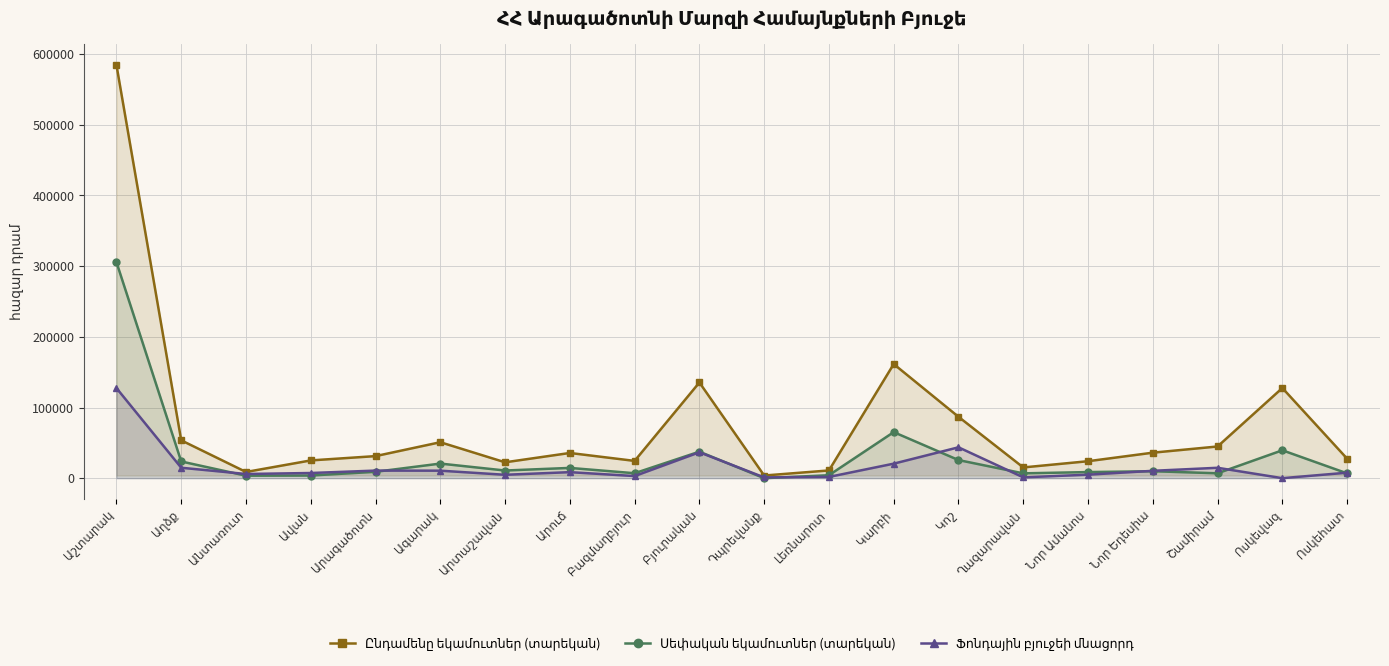

In Ֆոնդային բյուջեի մնացորդ, how many points are lower than both neighbors (excluding endpoints)?

6